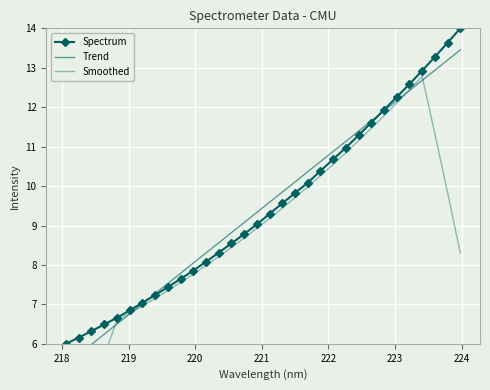

List the series in order of their peak value, lowest first.

Smoothed, Trend, Spectrum